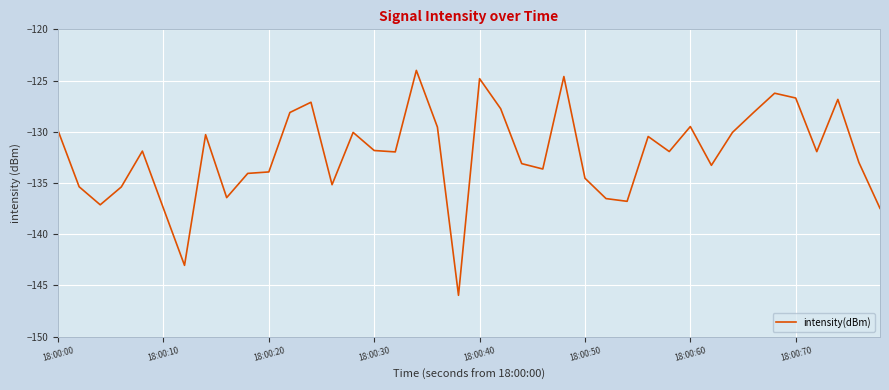

What is the smallest value displayed?

-146.0